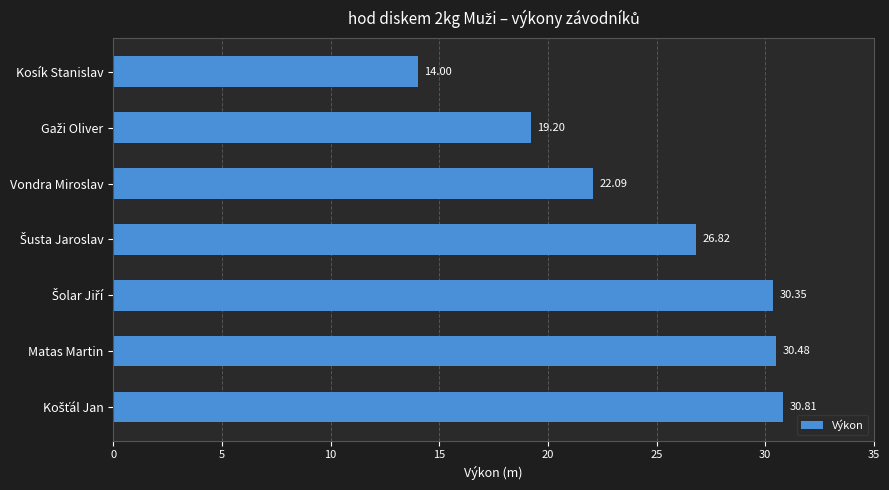

Which label corresponds to the smallest value in the chart?

Kosík Stanislav